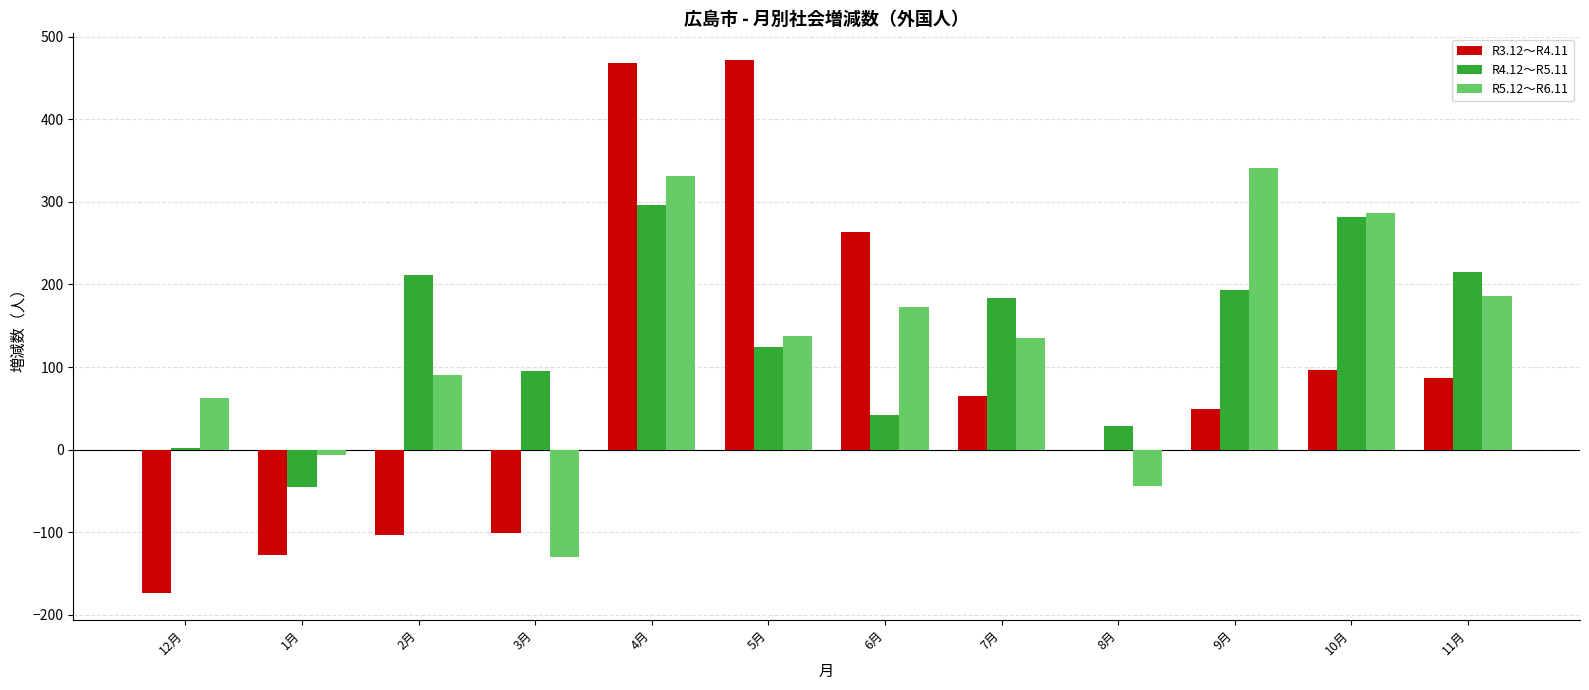

Count the number of data series in this chart.

3